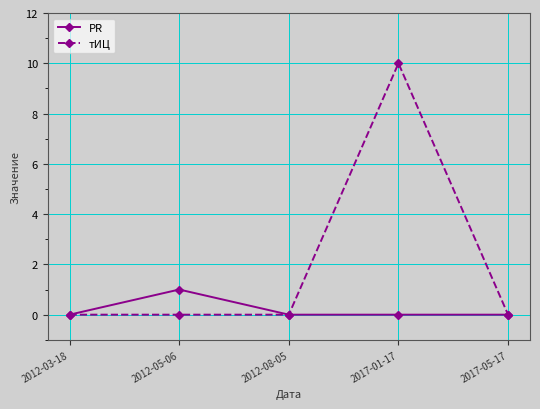

Count the number of categories in the chart.

5